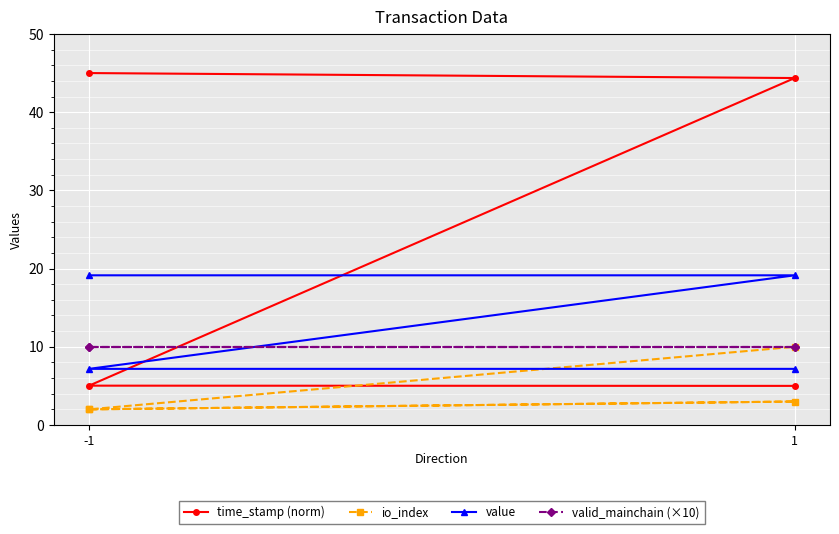

The value of time_stamp (norm) at -1 is 45.0. True or false?

True